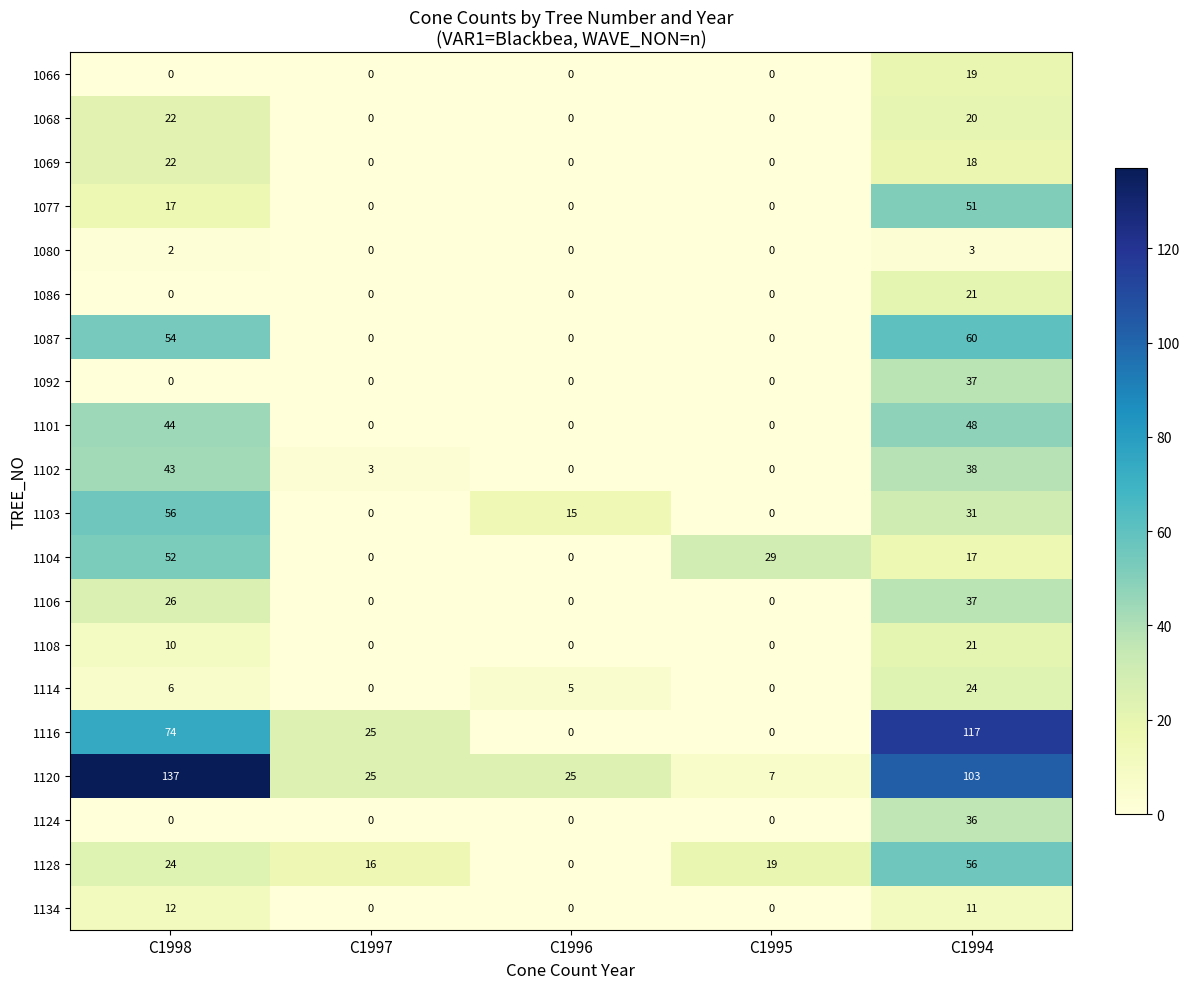

What is the difference between the maximum and second lowest values in the 1104 series?

52